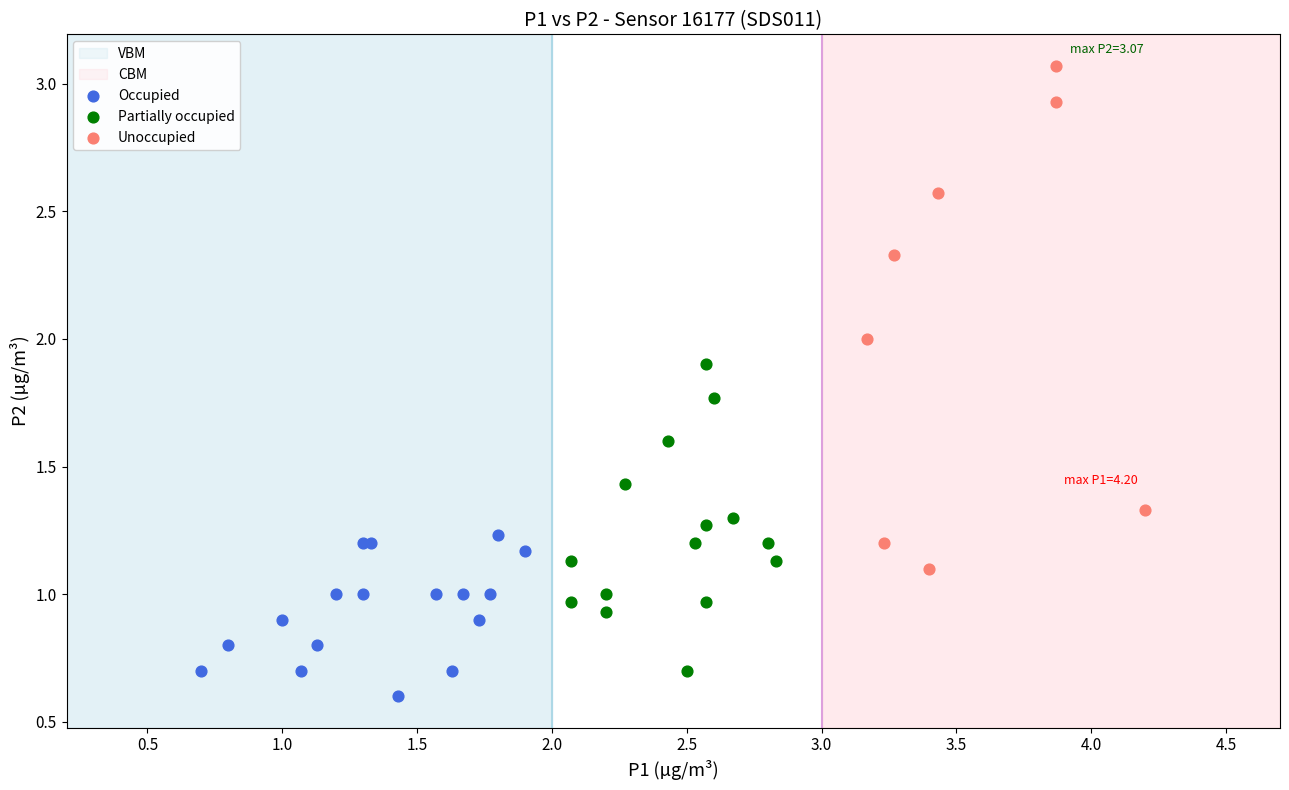

Which series contains the highest Y value?

Unoccupied